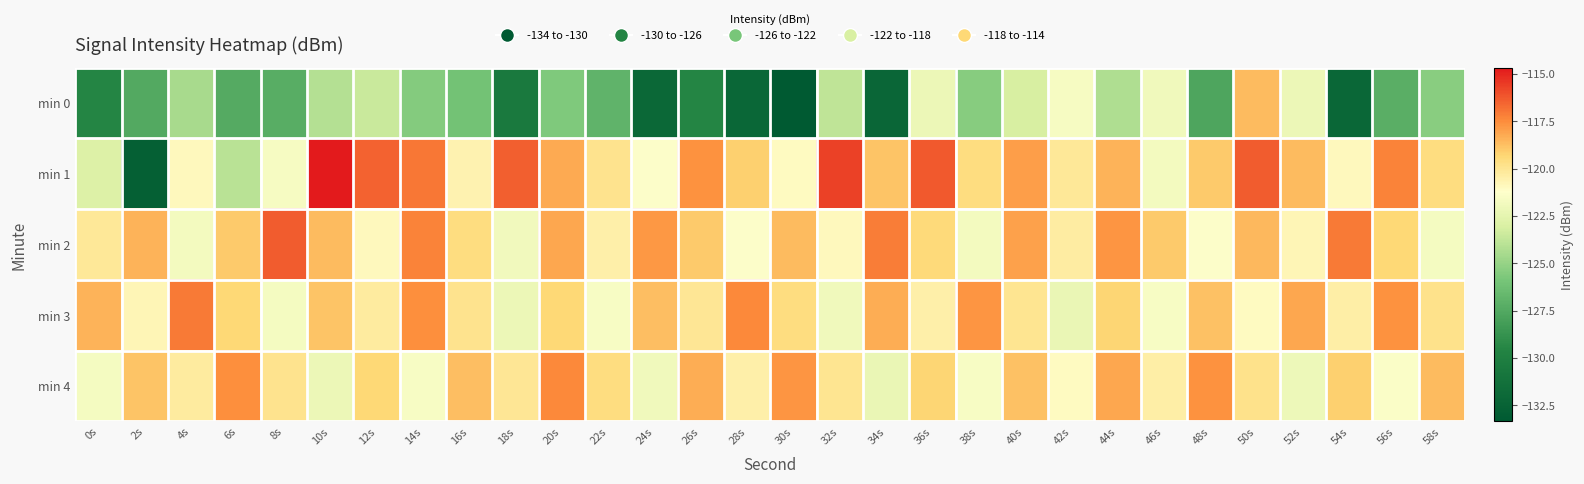

Count the number of data series in this chart.

5